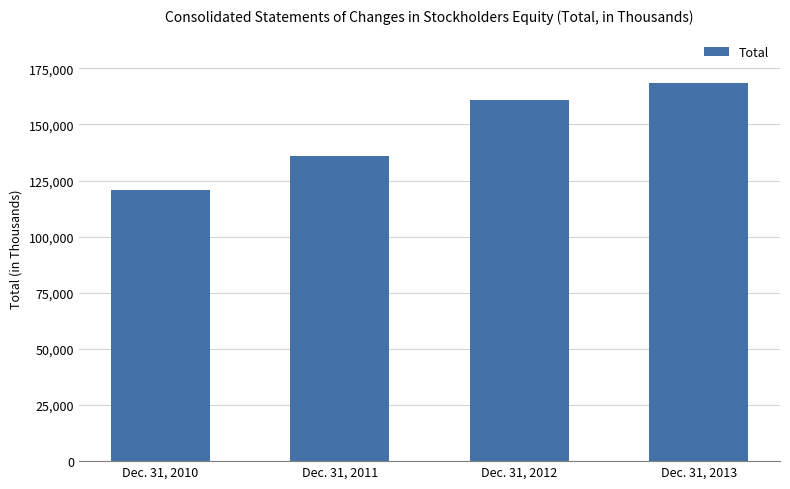

What is the average value?

146537